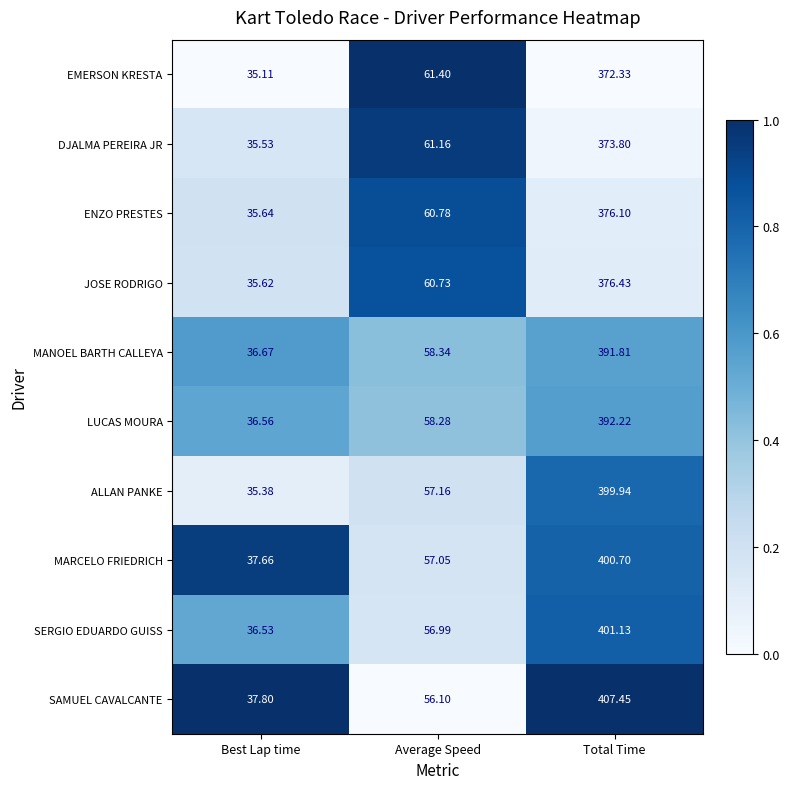

Between Best Lap time and Average Speed, which series saw the biggest shift?

EMERSON KRESTA